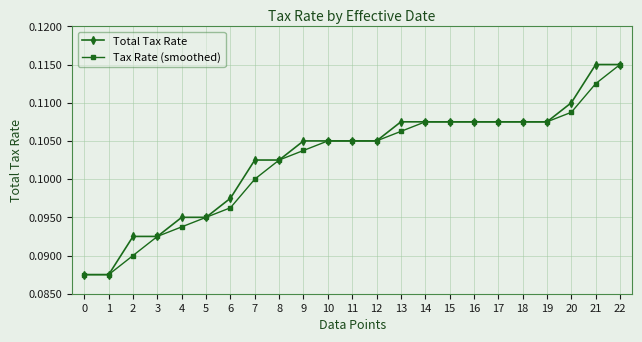

At how many categories does at least one series exceed 0?

23